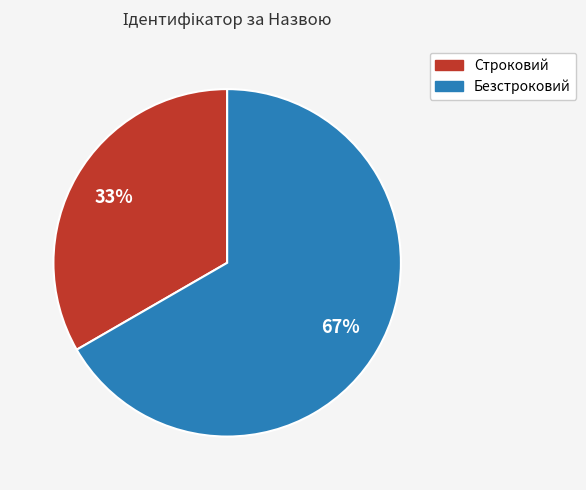

To the nearest percent, what is the combined percentage of Строковий and Безстроковий?

100%